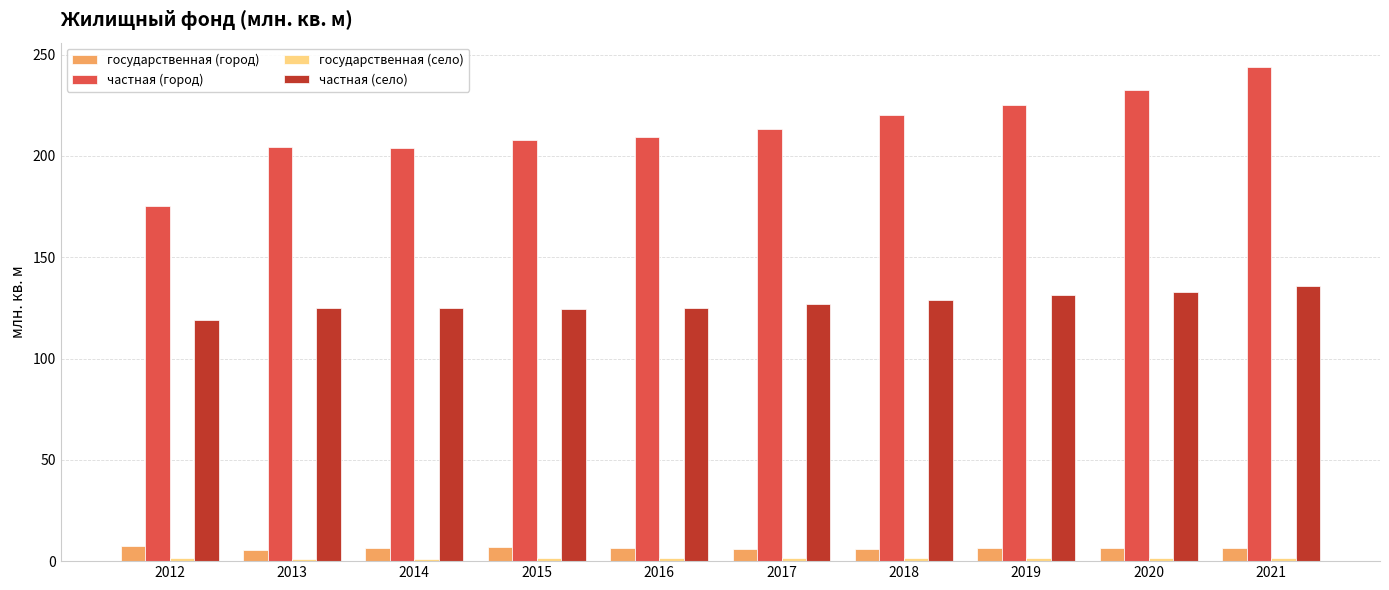

The частная (город) series shows 207.8 at 2015. True or false?

True